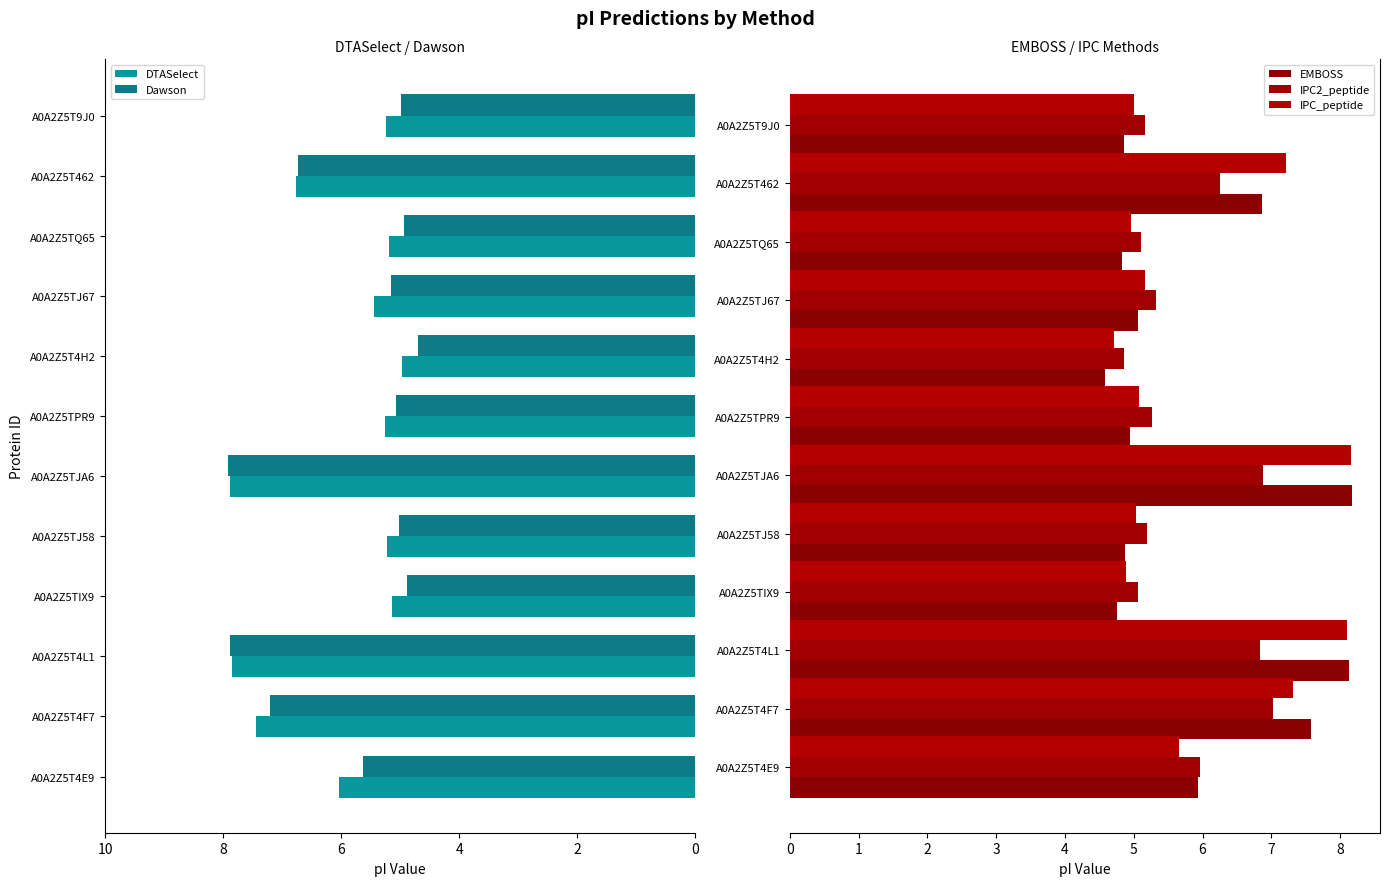

Is it true that DTASelect equals -8.9 at A0A2Z5TQ65?

False